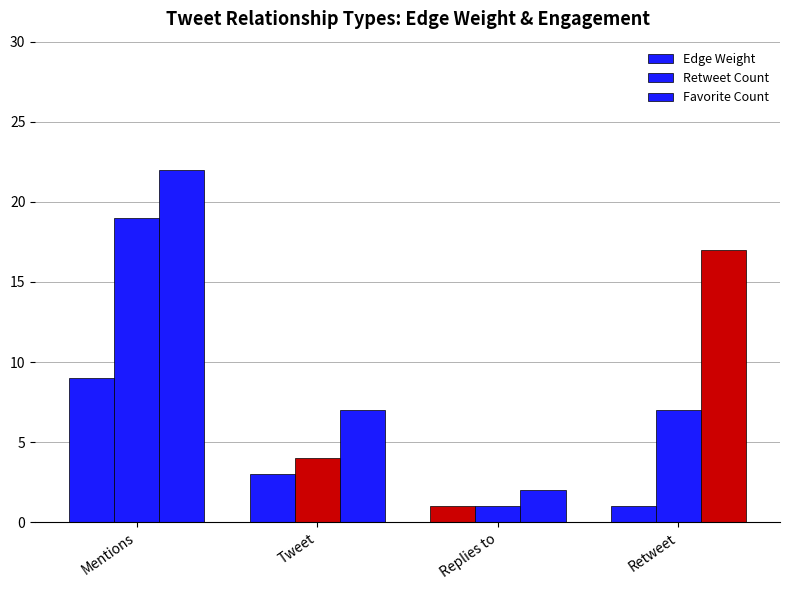

Which category has the lowest value across all series?

Replies to